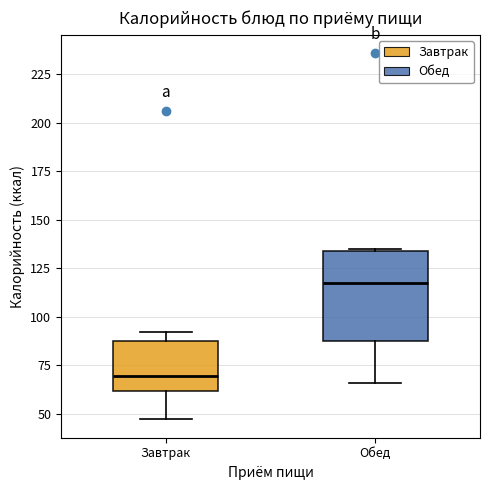

Where is the upper edge of the box for Завтрак on the y-axis? The values are not printed on the chart, so give them approximately, as read against the axis.

85